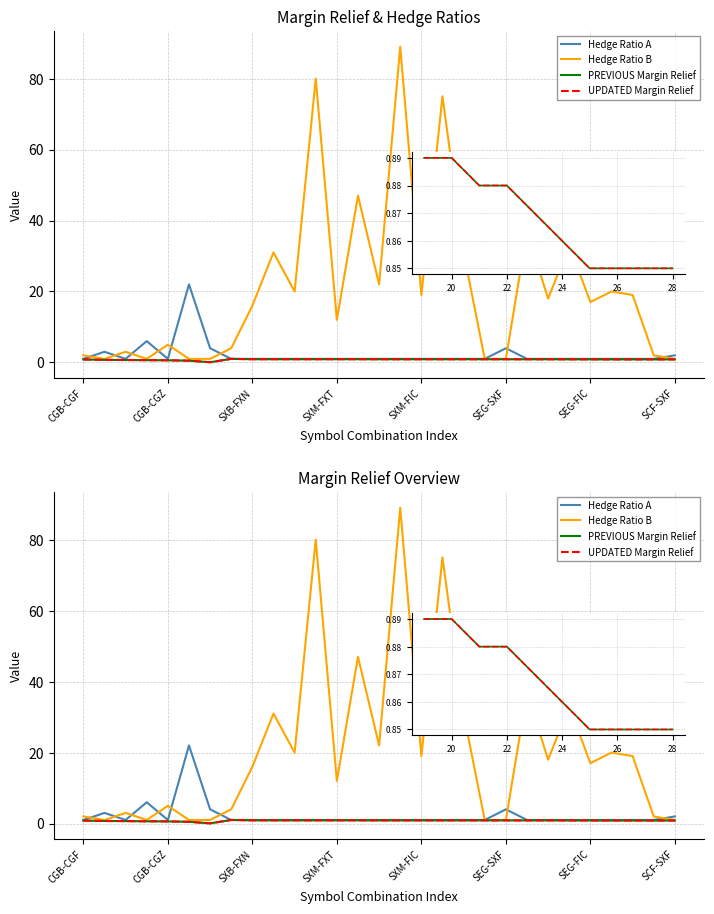

How many series are shown in this chart?

4